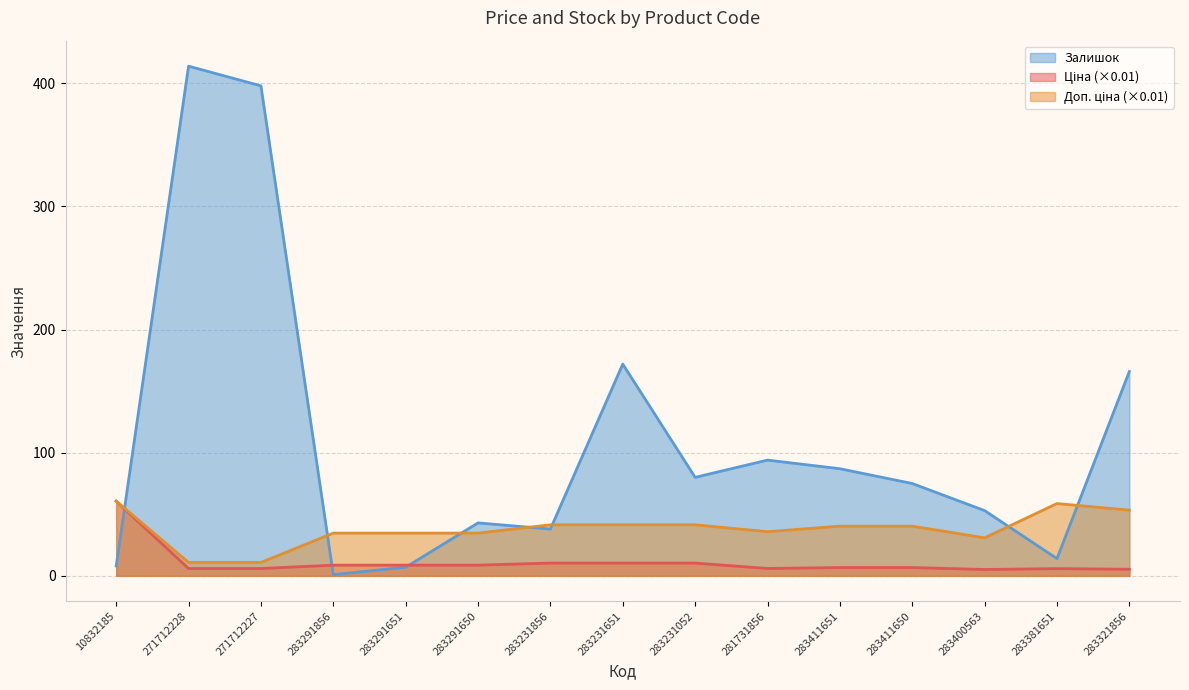

Rank the series at 283321856 from lowest to highest value.

Ціна, Доп. ціна, Залишок